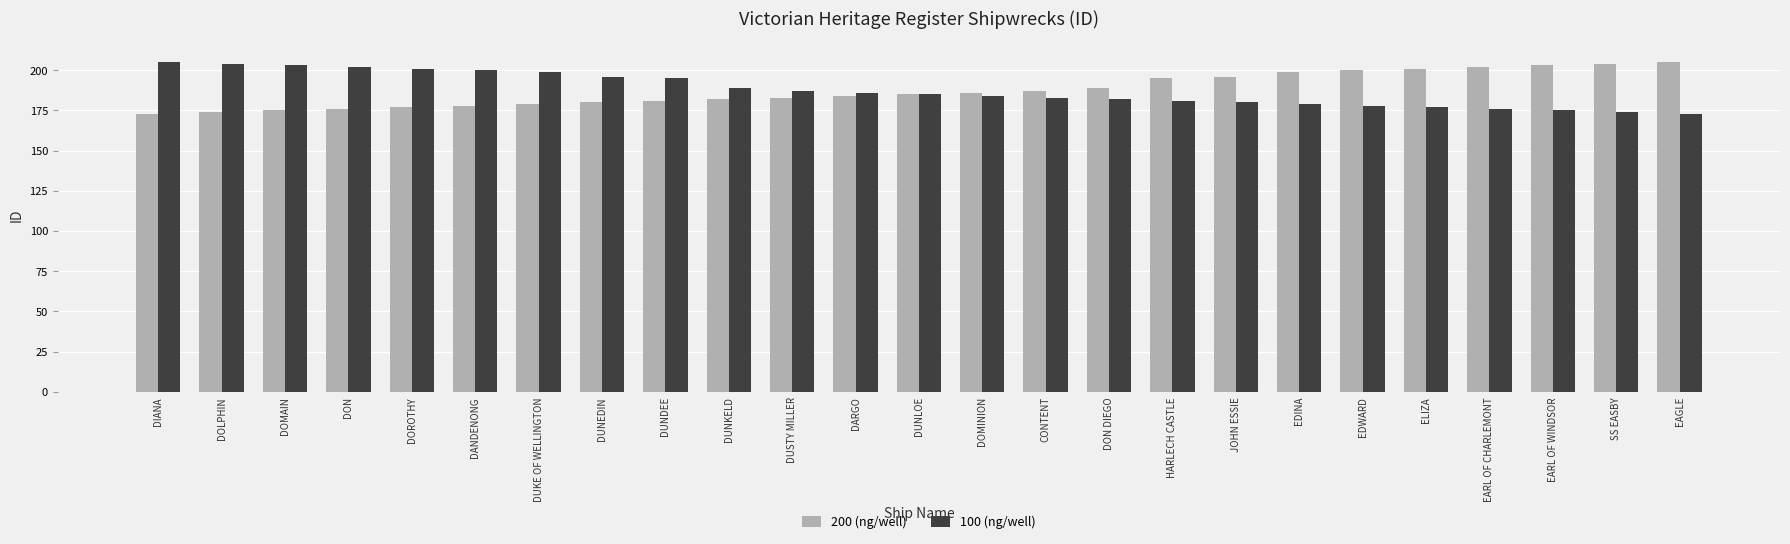

Reading left to right, transcribe all the data shown in this chart.

200 (ng/well): DIANA=173	DOLPHIN=174	DOMAIN=175	DON=176	DOROTHY=177	DANDENONG=178	DUKE OF WELLINGTON=179	DUNEDIN=180	DUNDEE=181	DUNKELD=182	DUSTY MILLER=183	DARGO=184	DUNLOE=185	DOMINION=186	CONTENT=187	DON DIEGO=189	HARLECH CASTLE=195	JOHN ESSIE=196	EDINA=199	EDWARD=200	ELIZA=201	EARL OF CHARLEMONT=202	EARL OF WINDSOR=203	SS EASBY=204	EAGLE=205
100 (ng/well): DIANA=205	DOLPHIN=204	DOMAIN=203	DON=202	DOROTHY=201	DANDENONG=200	DUKE OF WELLINGTON=199	DUNEDIN=196	DUNDEE=195	DUNKELD=189	DUSTY MILLER=187	DARGO=186	DUNLOE=185	DOMINION=184	CONTENT=183	DON DIEGO=182	HARLECH CASTLE=181	JOHN ESSIE=180	EDINA=179	EDWARD=178	ELIZA=177	EARL OF CHARLEMONT=176	EARL OF WINDSOR=175	SS EASBY=174	EAGLE=173